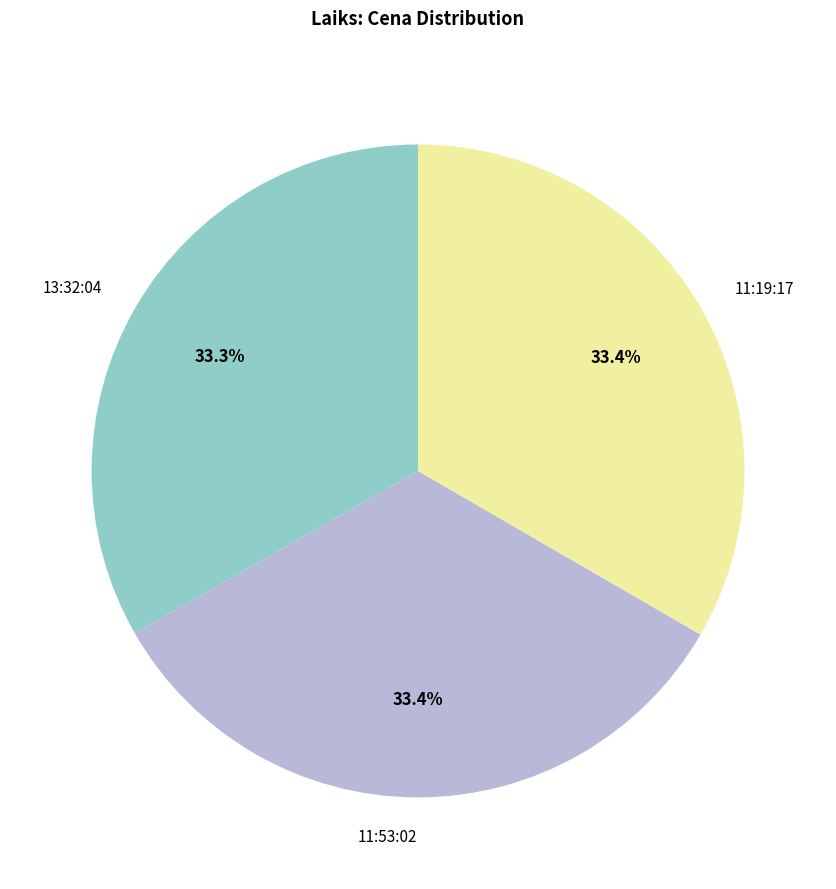

How many slices are in this pie chart?

3